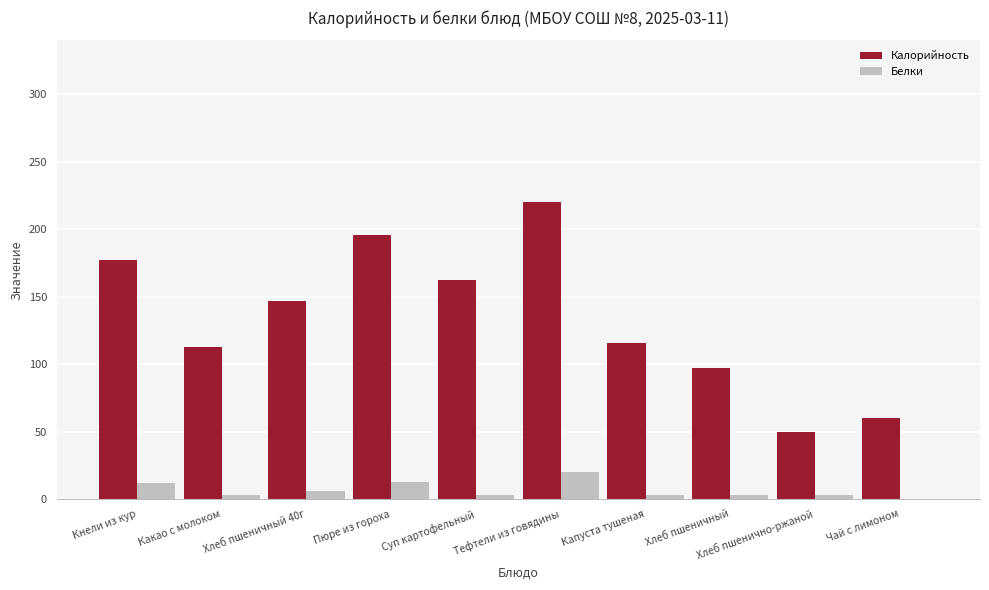

What is the spread (max minus min) of values at Пюре из гороха?

183.6